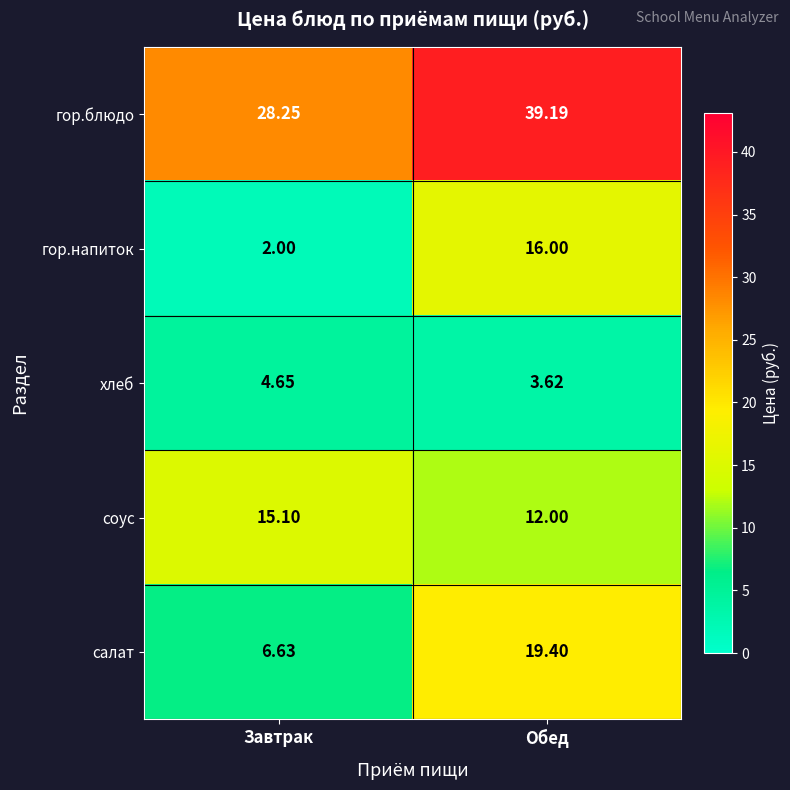

Rank the categories by салат value from highest to lowest.

Обед, Завтрак